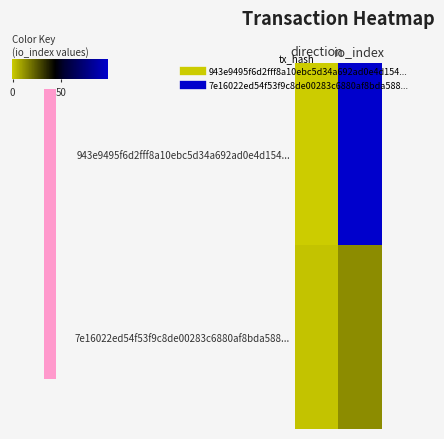

At how many categories does at least one series exceed 1?

1